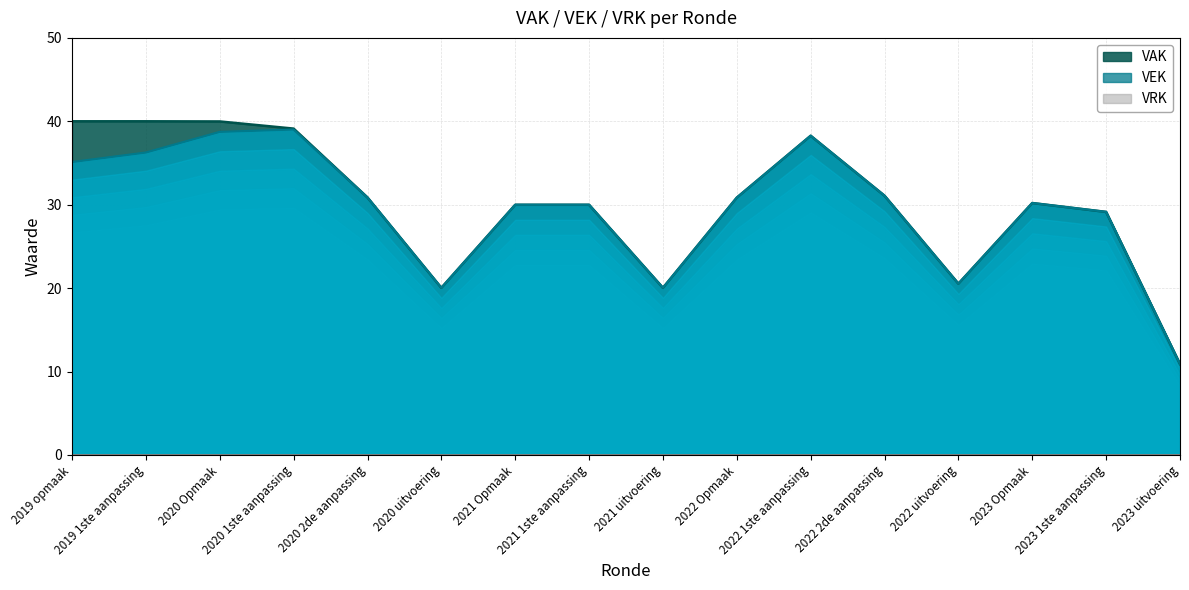

What is the label of the 2nd point from the right?

2023 1ste aanpassing